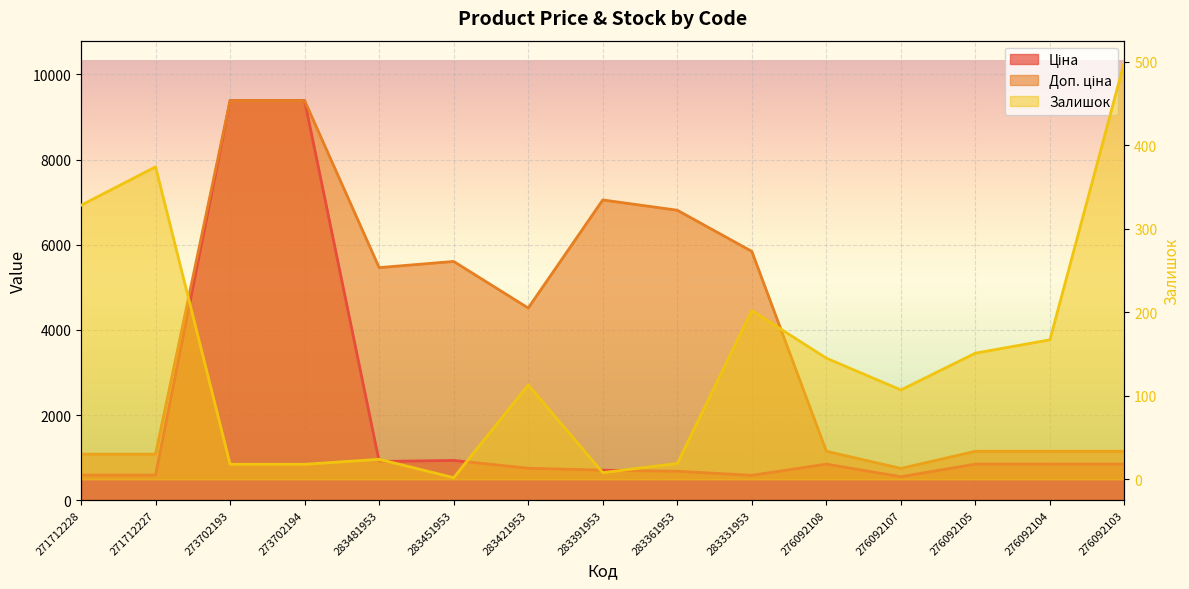

What is the difference between the Доп. ціна values at 283421953 and 283481953?

949.0